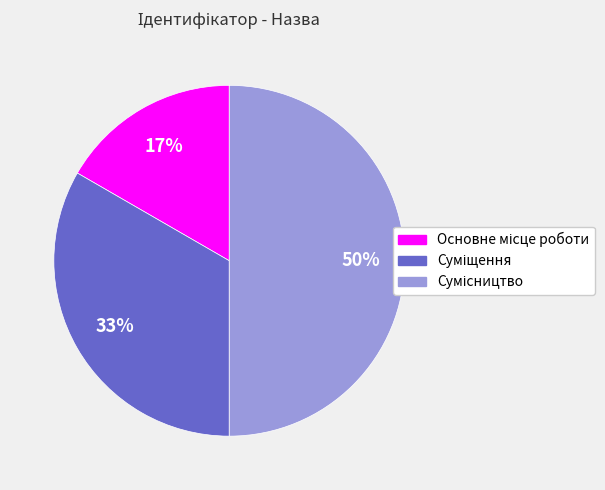

To the nearest percent, what is the difference between the largest and smallest slice percentages?

33%